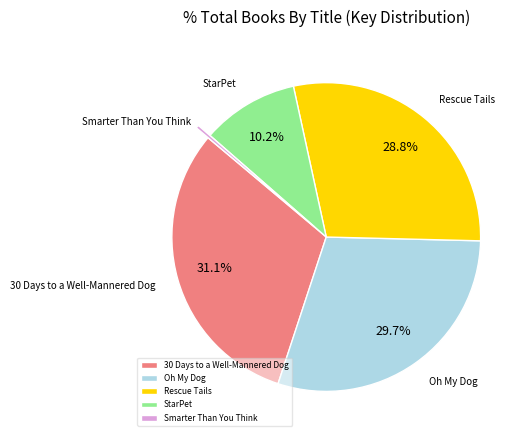

Combined, do Rescue Tails and Oh My Dog account for over 50%?

Yes